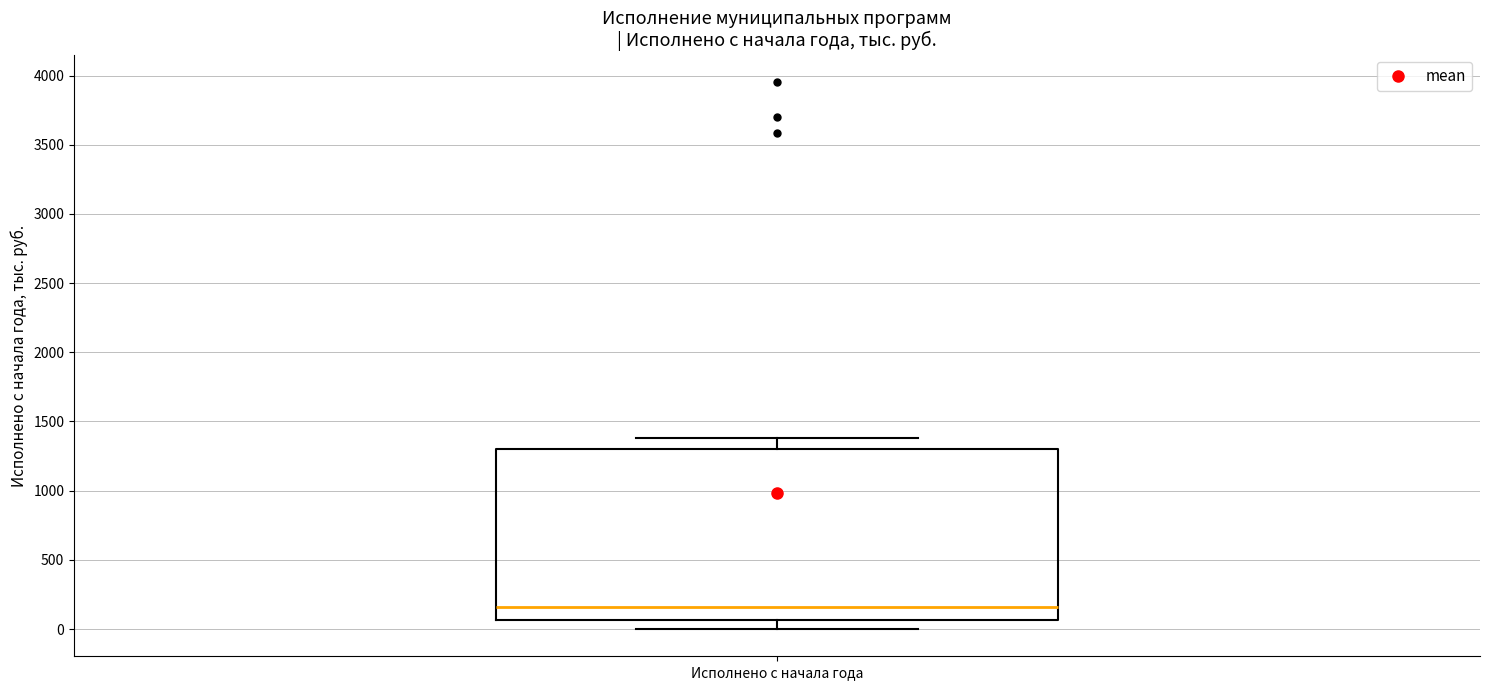

Transcribe this box plot: give where the median line is, the range the box spans, and where the two whiskers end, as read against the y-axis. The values are not printed on the chart, so give them approximately, as read against the axis.

median 150, box 50 to 1300, whiskers 0 to 1400